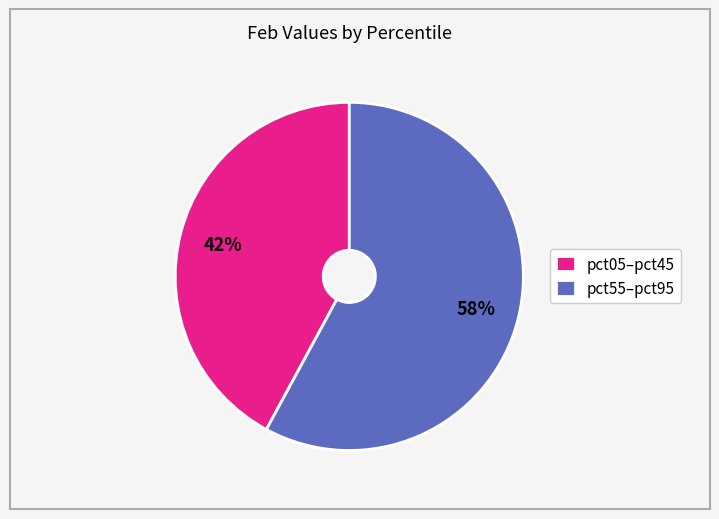

Count the number of slices in the pie.

2